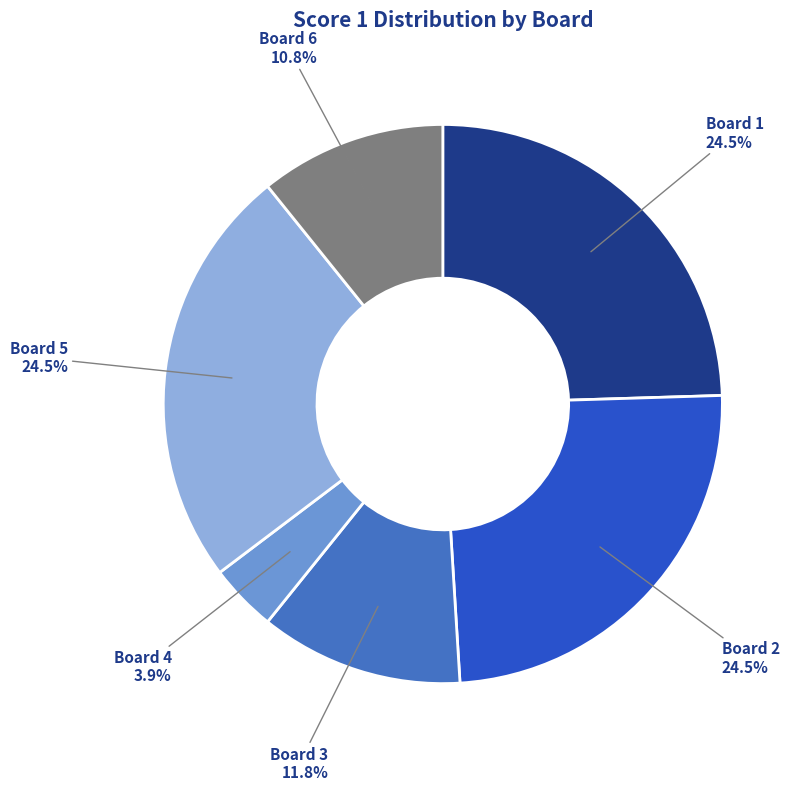

Is there any slice that represents more than half of the pie?

No